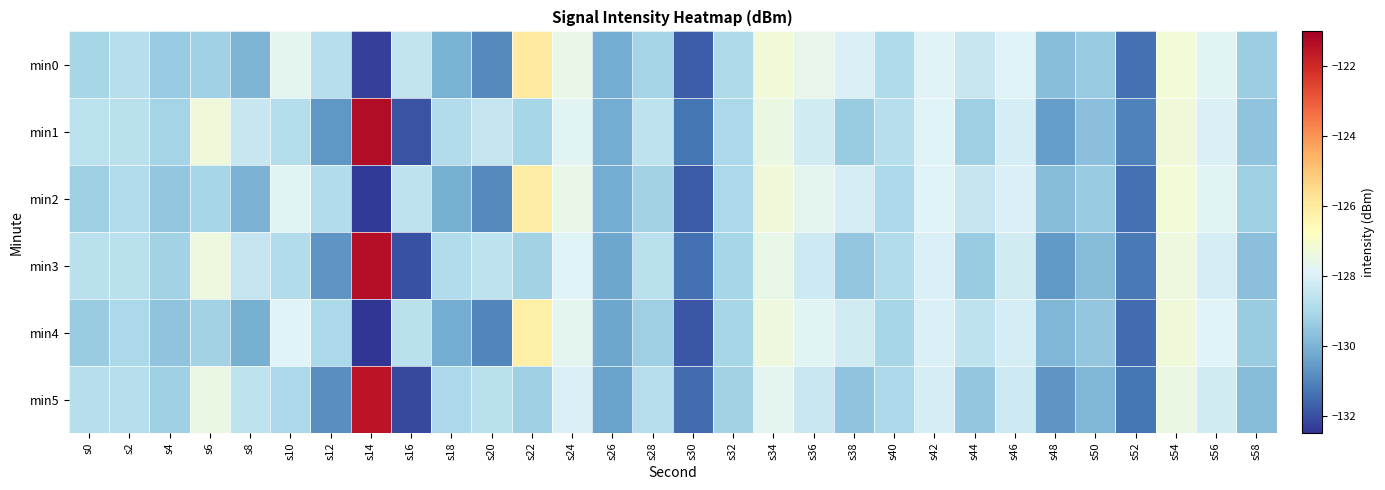

At which category does the chart reach its minimum across all series?

s14